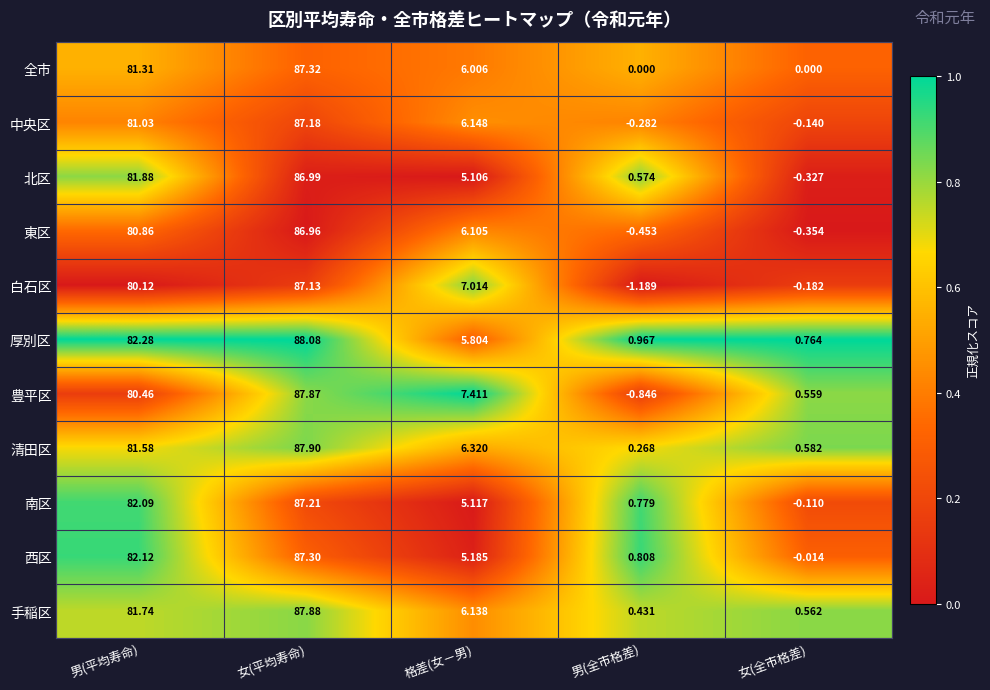

Which series changed the most between 格差(女－男) and 男(全市格差)?

豊平区